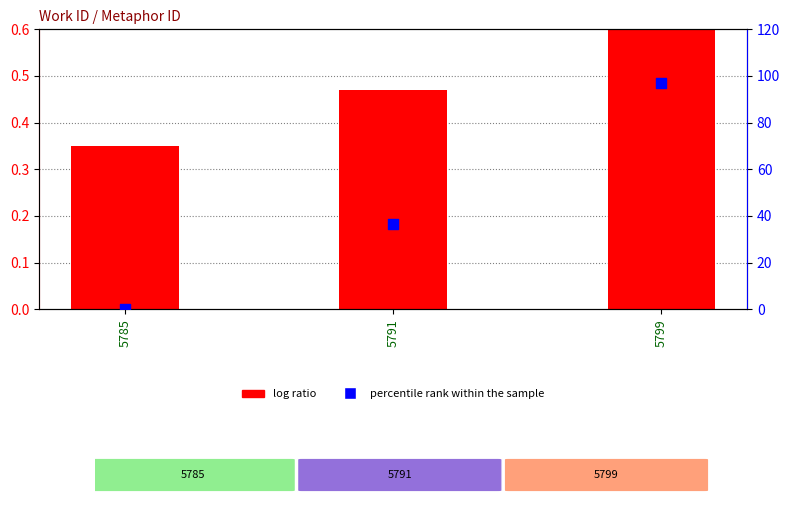

What is the total value across all series at 5799?

97.6